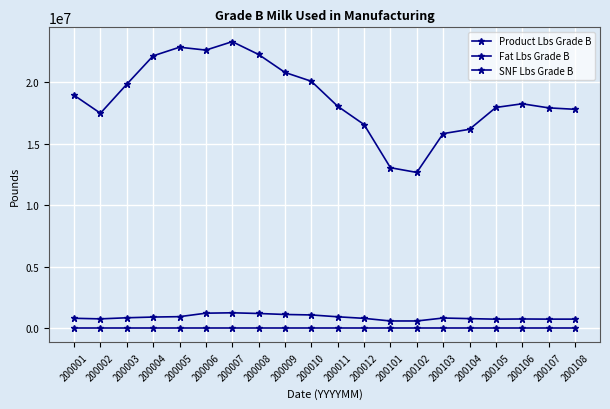

How many lines are shown in the chart?

3